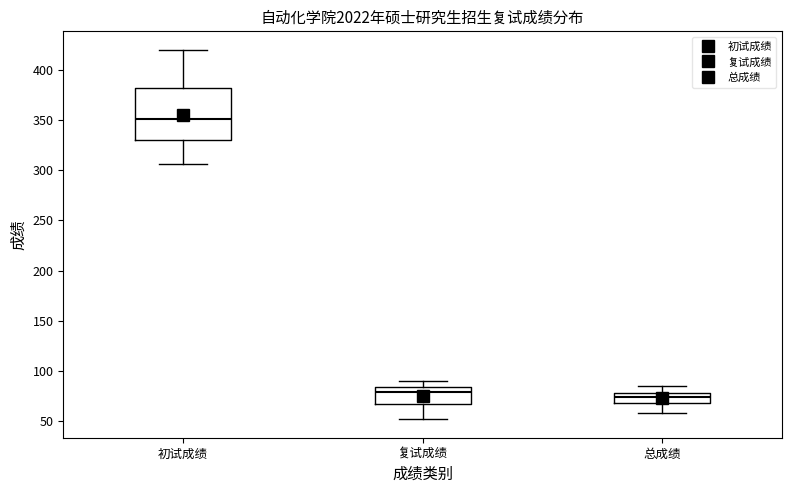

Reading left to right, transcribe this box plot: for each box, give where its median line is, the range the box spans, and where its two whiskers end, as read against the y-axis. The values are not printed on the chart, so give them approximately, as read against the axis.

初试成绩: median 350, box 330 to 380, whiskers 305 to 420
复试成绩: median 80, box 65 to 85, whiskers 50 to 90
总成绩: median 75, box 70 to 80, whiskers 60 to 85